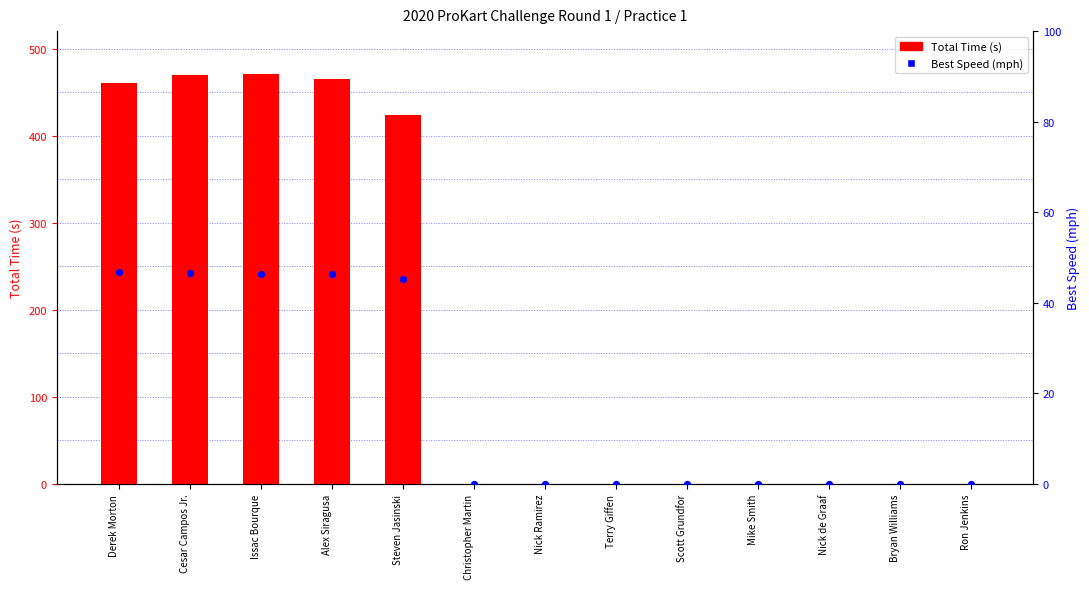

What are all the series names shown in the legend?

Total Time (s), Best Speed